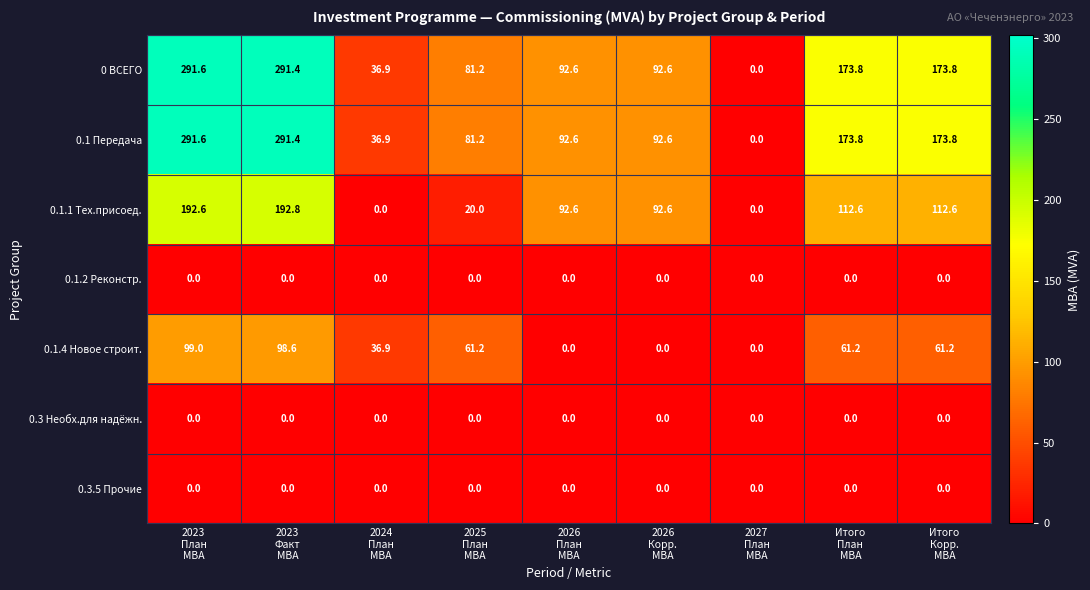

At how many categories does at least one series exceed 163?

4